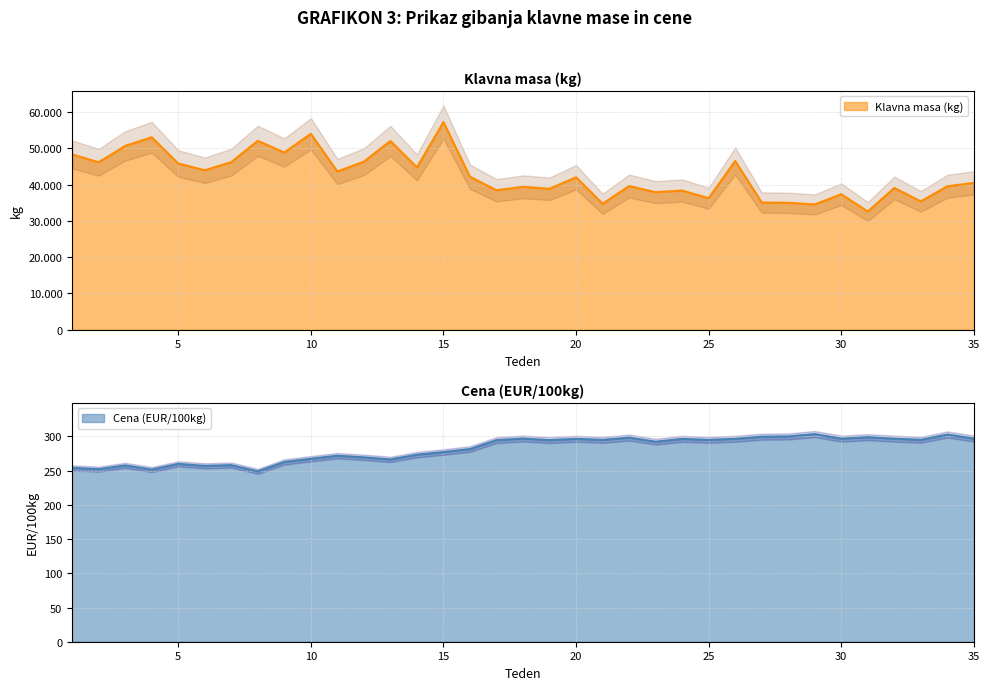

What is the maximum value shown in the chart?

57268.0